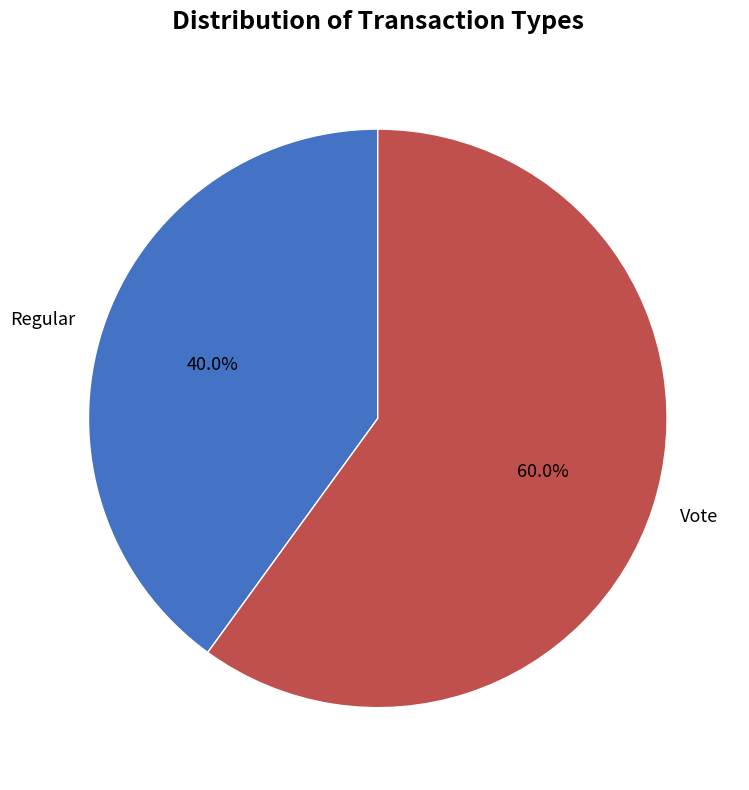

What is the ratio of the value at Regular to the value at Vote?

0.7